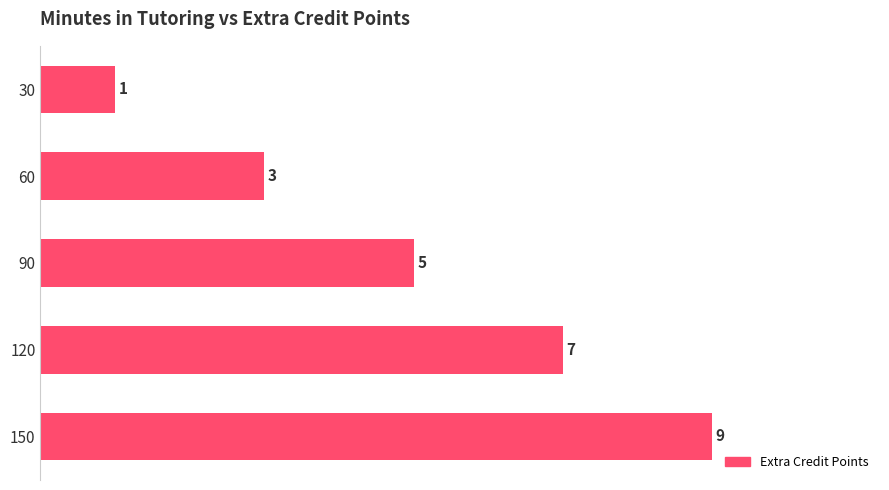

Where is the data nearest to the value 5?

90